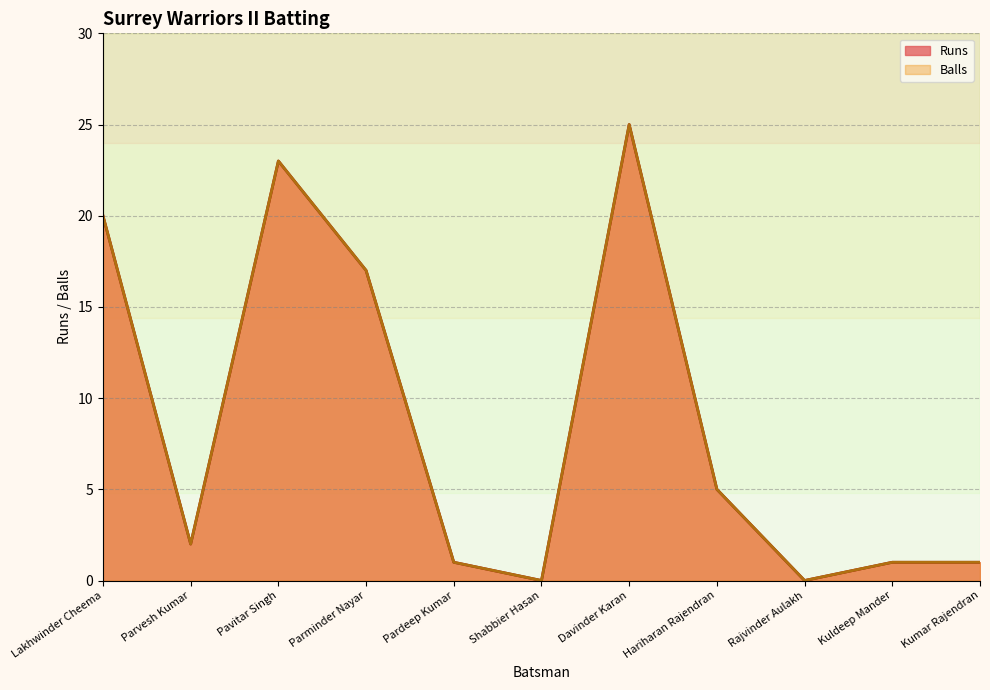

What is the sum of all Balls values?

95